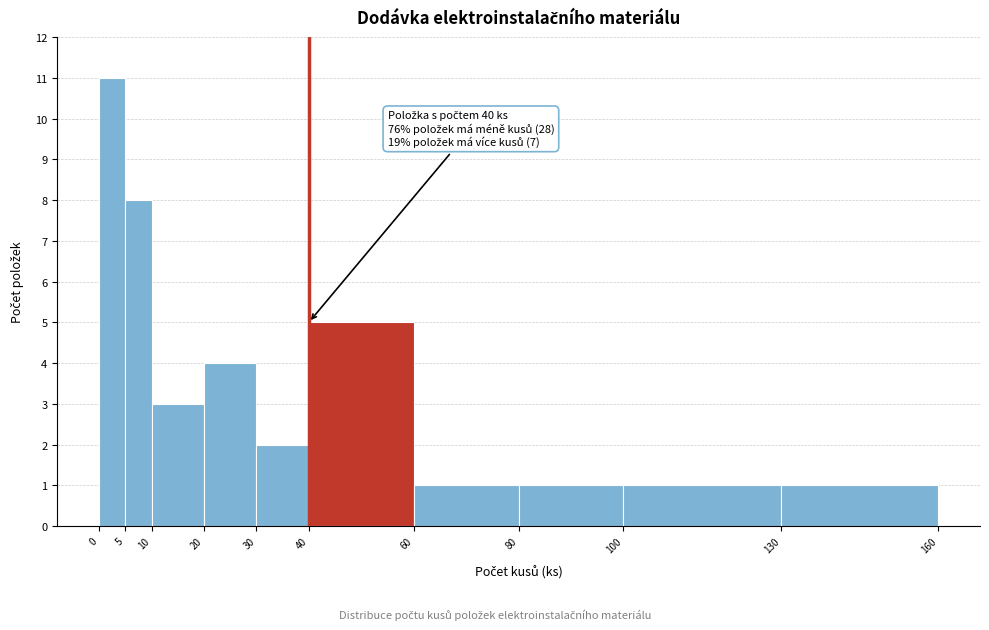

Over which range of the x-axis is the bar tallest?

0 to 5